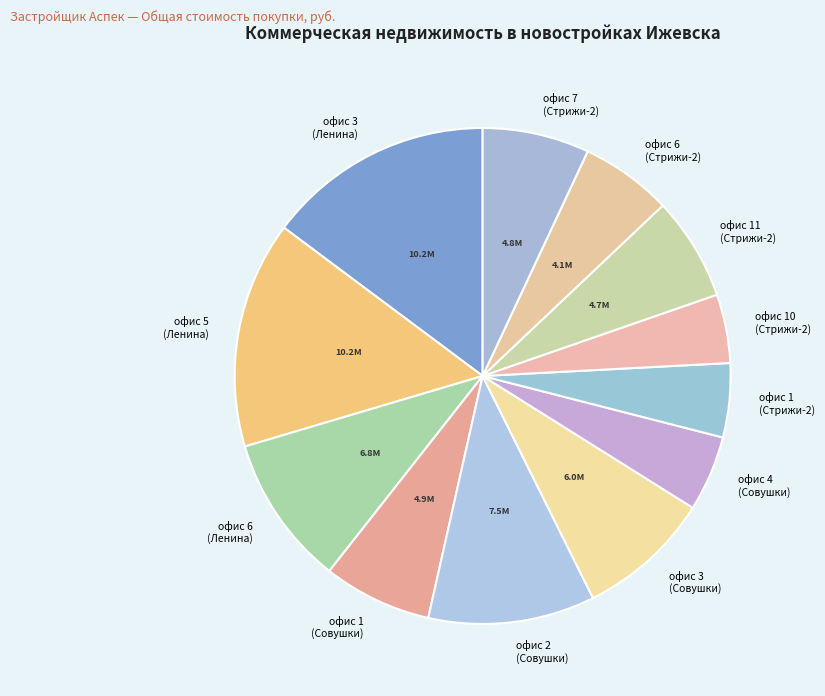

Count the number of slices in the pie.

12